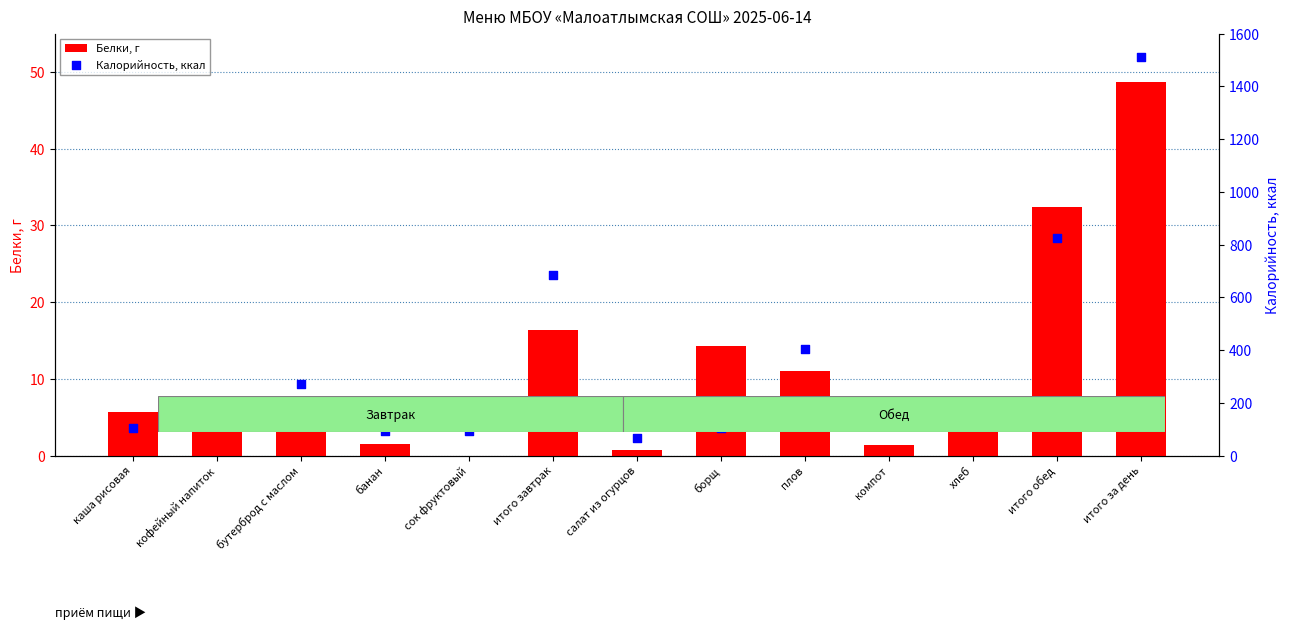

Which series contains the highest Y value?

Калорийность, ккал